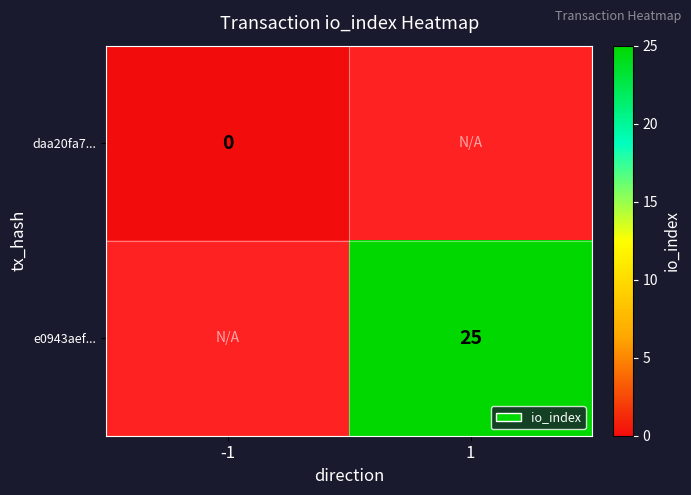

Is it true that e0943aef... equals 25 at 1?

True